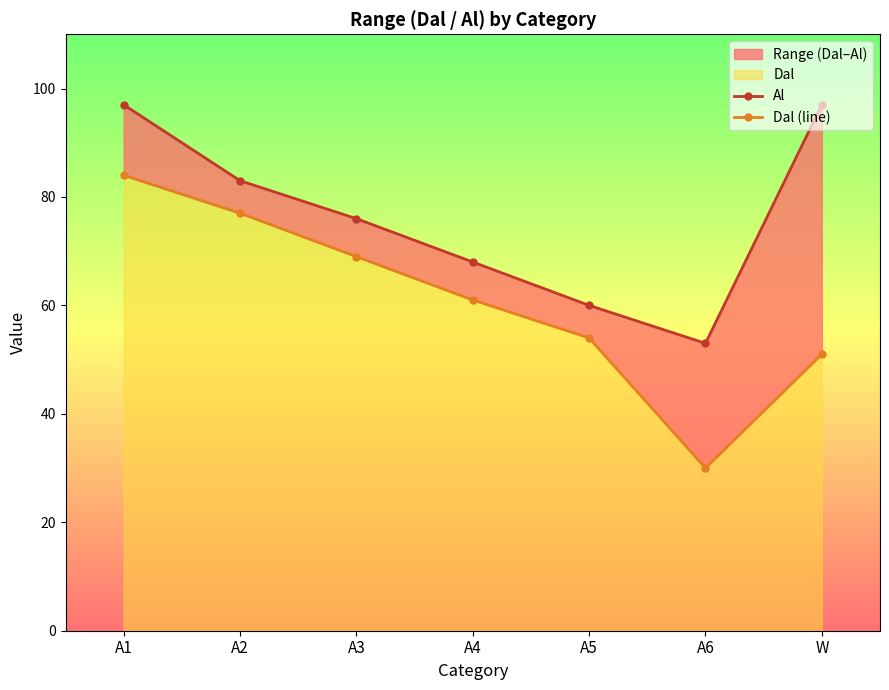

What is the sum of the Al values at A5 and W?

157